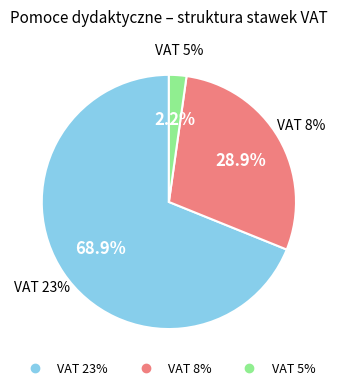

Count the number of slices in the pie.

3